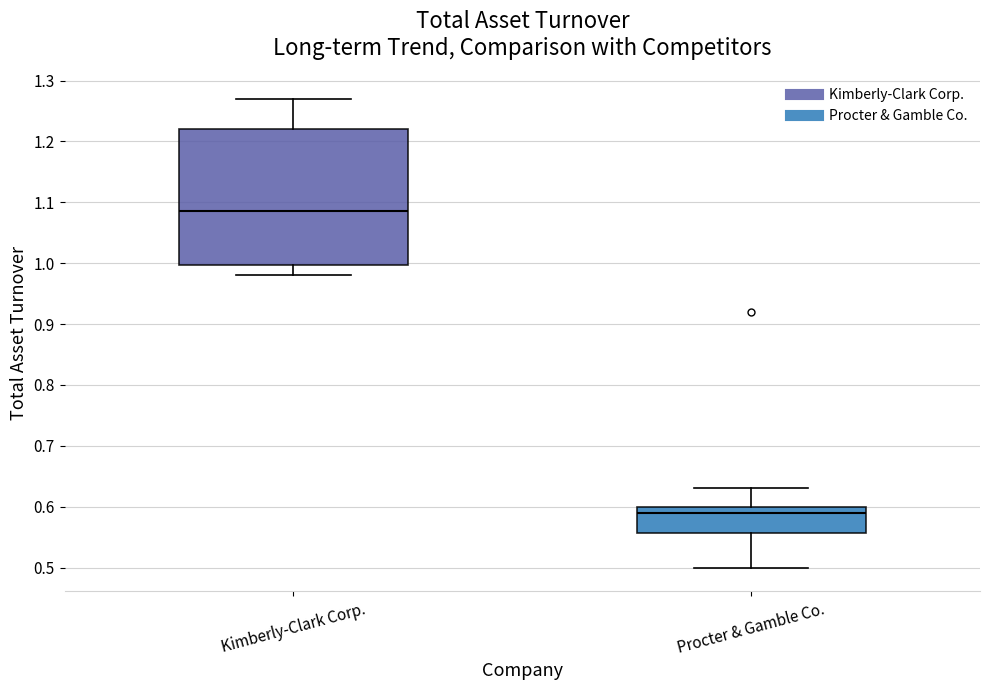

Which box's median line is the highest?

Kimberly-Clark Corp.